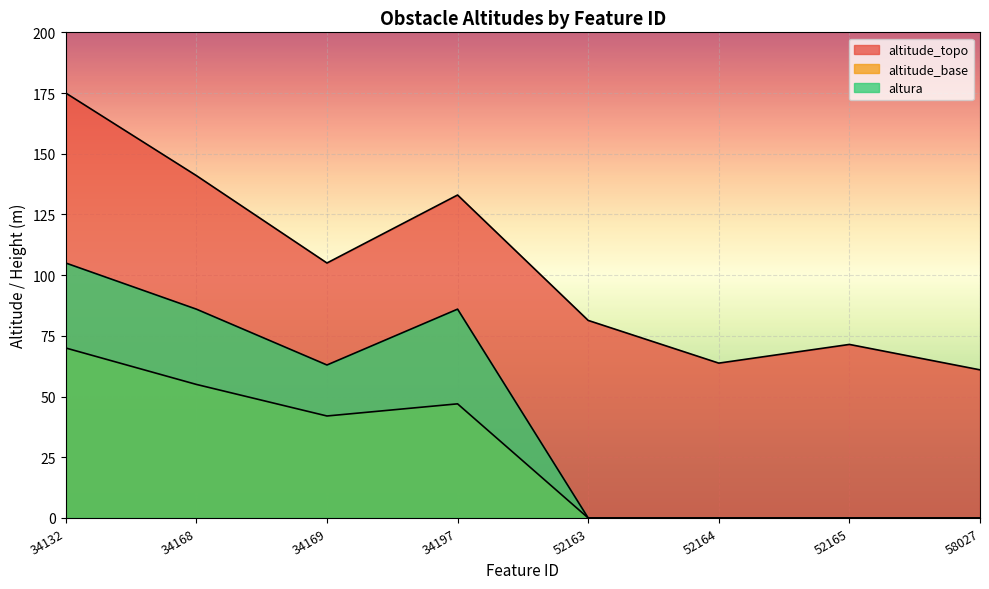

Which series has the largest total across all categories?

altitude_topo